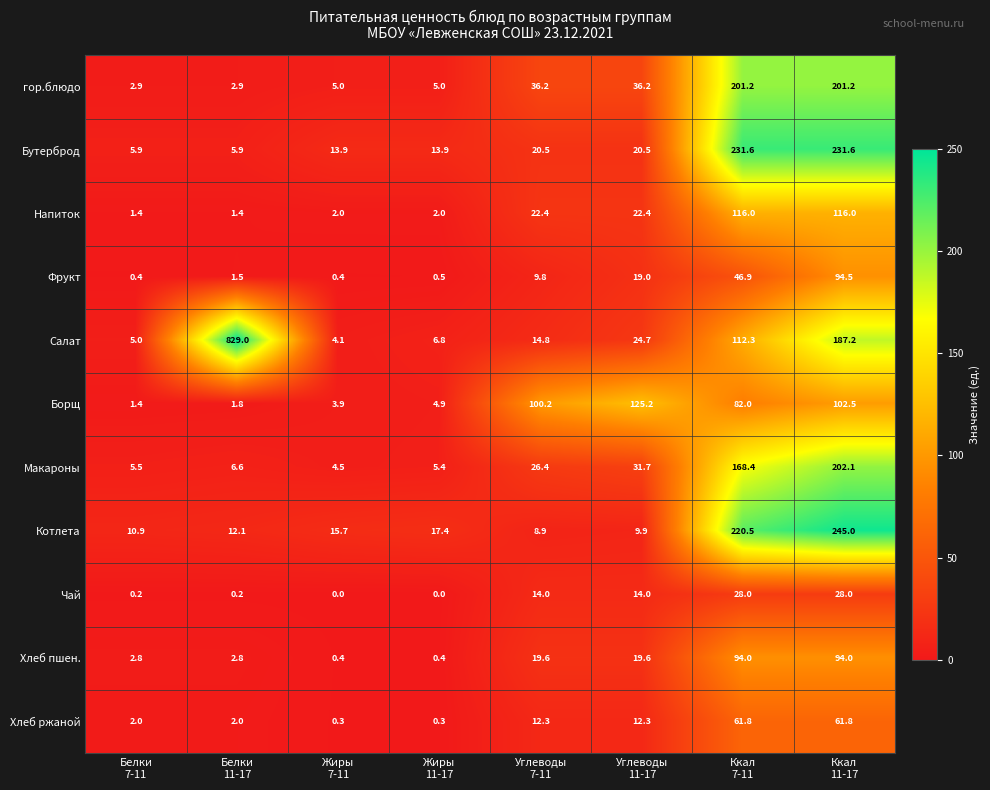

At which category is the sum across all series the highest?

Ккал
11-17